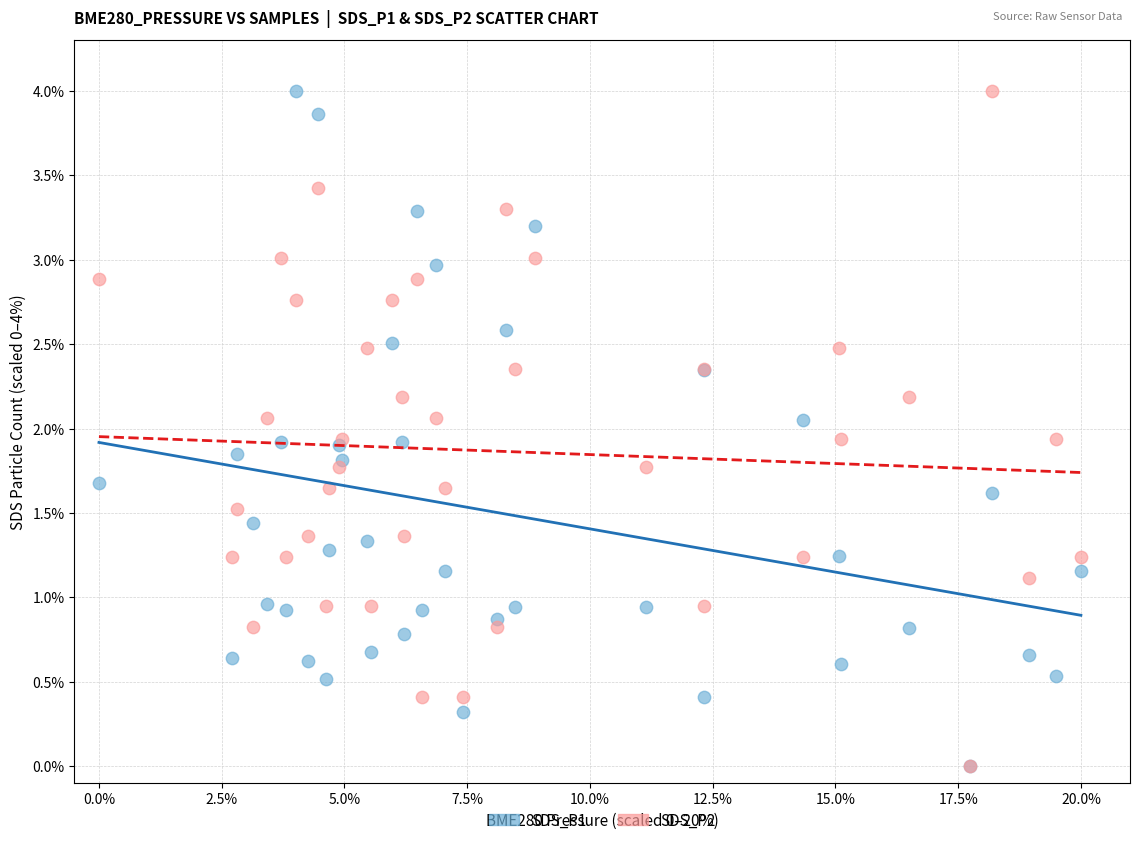

What are all the series names shown in the legend?

SDS_P1, SDS_P2